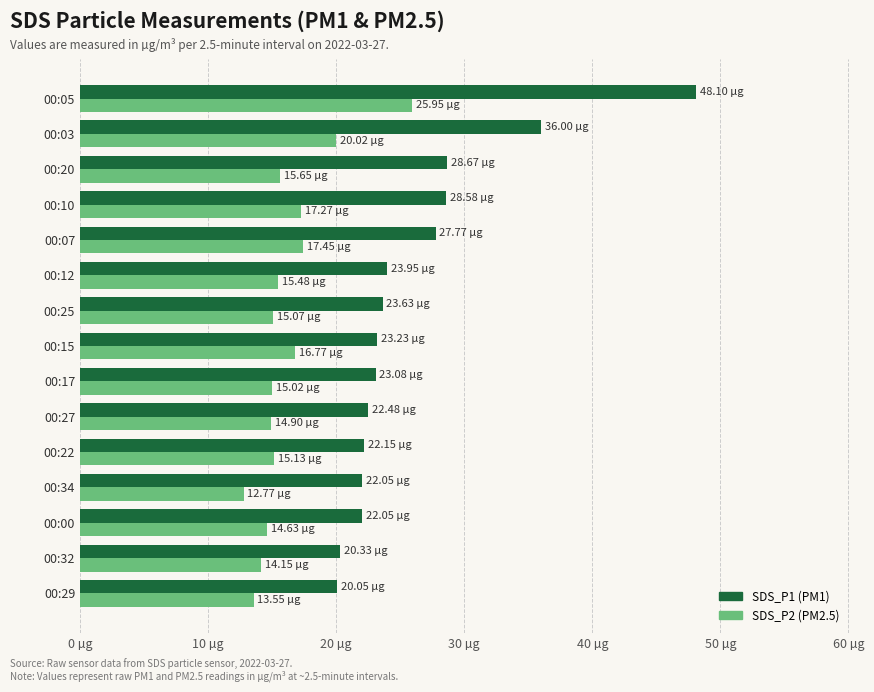

At which category is the sum across all series the highest?

00:05